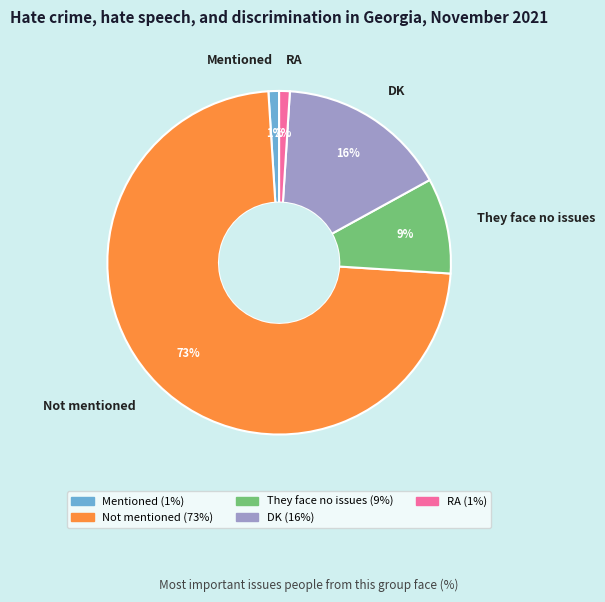

Which has a higher value, DK or Not mentioned?

Not mentioned